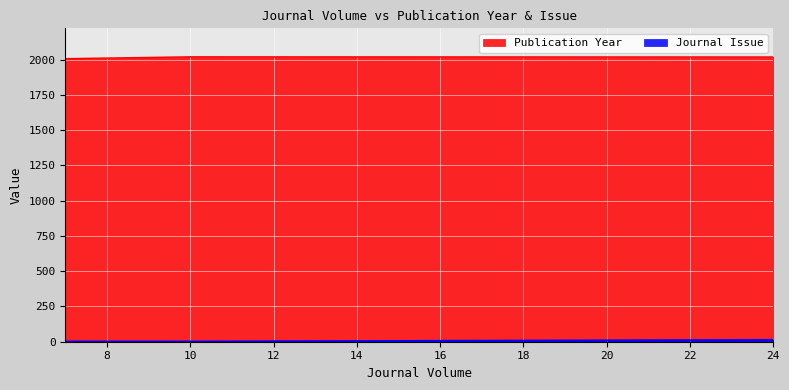

What is the greatest value displayed?

2019